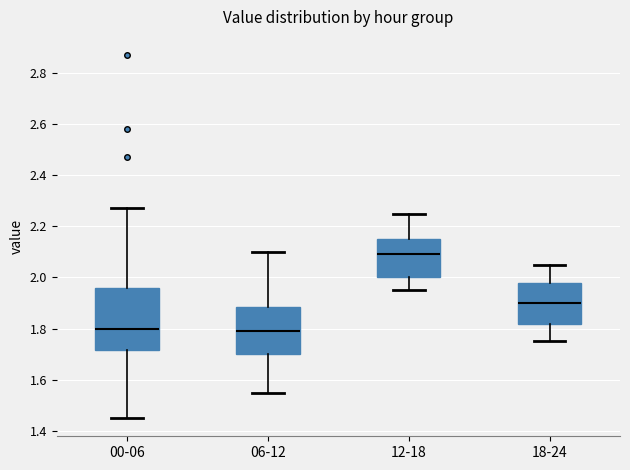

Comparing the boxes themselves (not the whiskers), which one is the tallest?

00-06